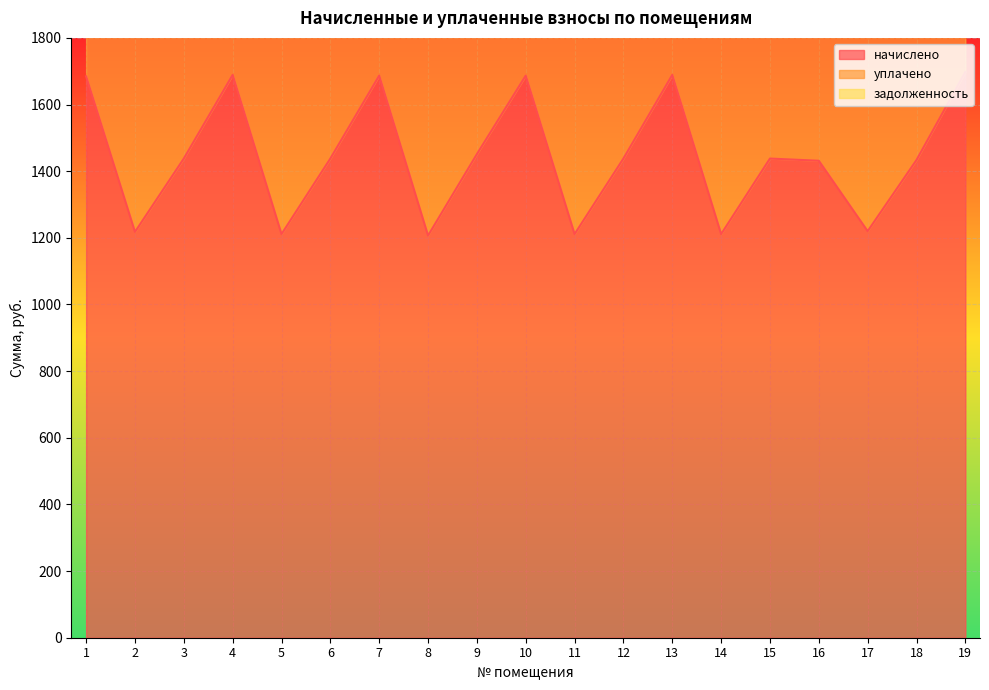

True or false: уплачено and начислено intersect in this chart.

False